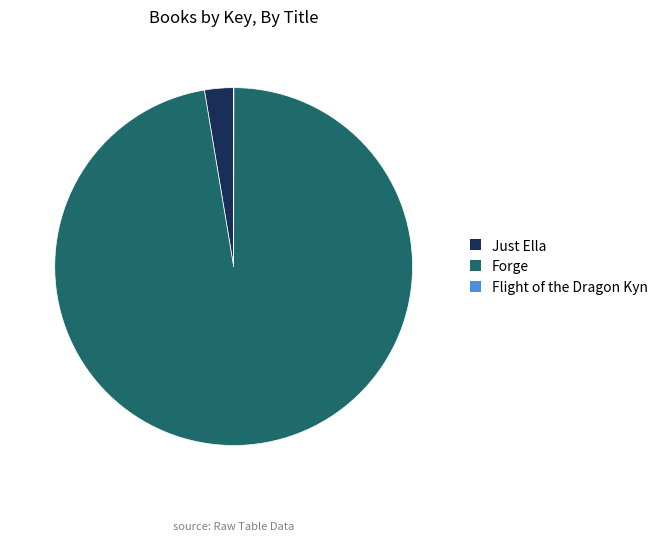

Is it true that Forge is 97% of the pie?

True